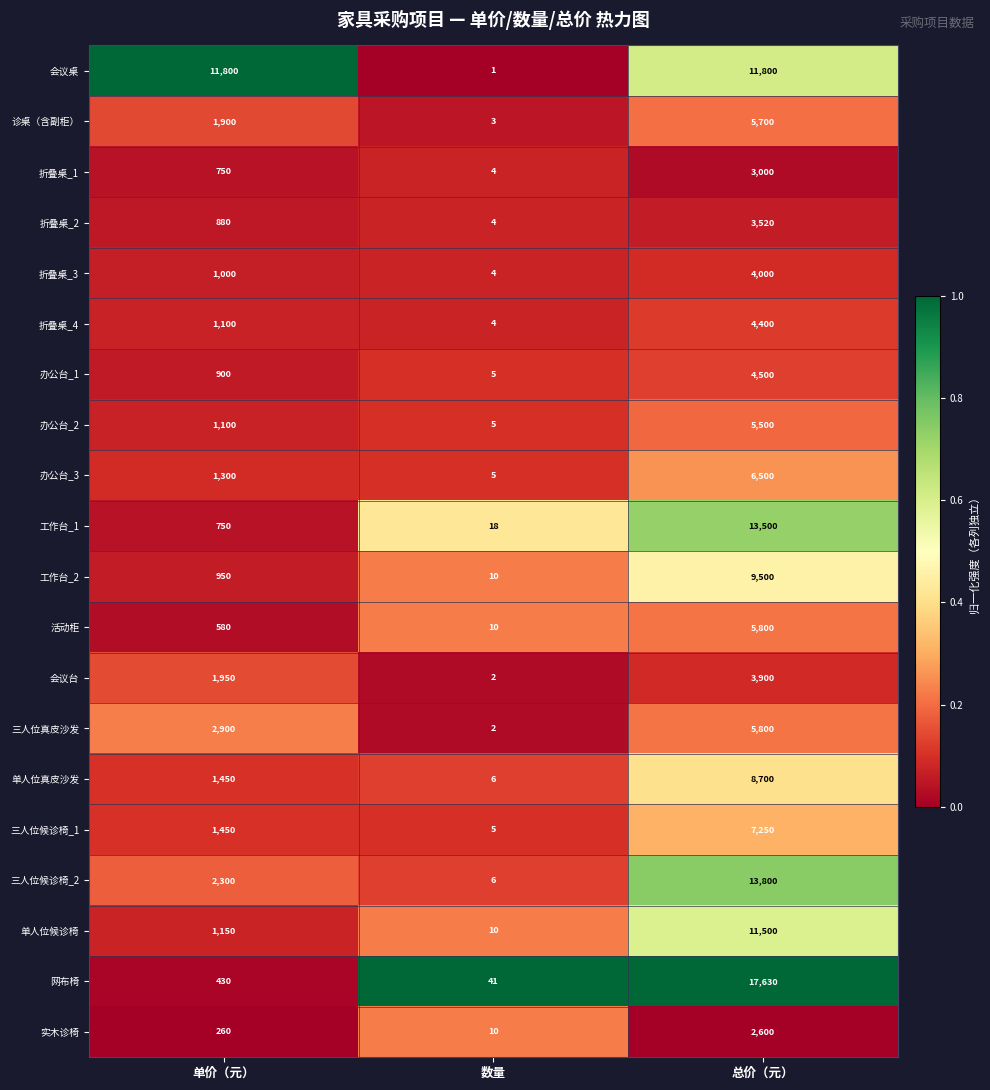

What is the difference between the second highest and minimum values in the 网布椅 series?

389